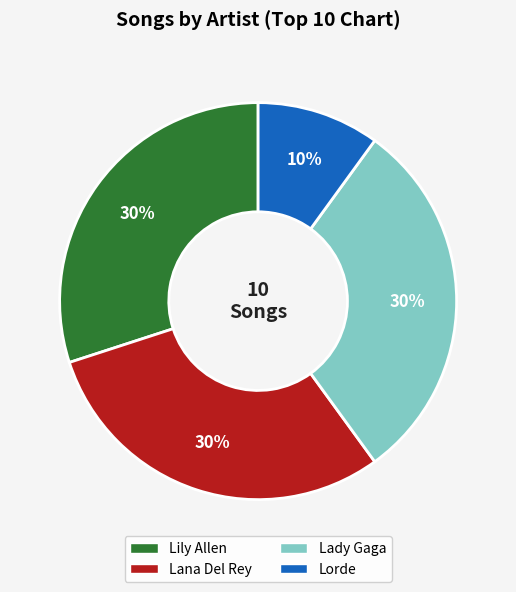

What is the ratio of the value at Lady Gaga to the value at Lana Del Rey?

1.0